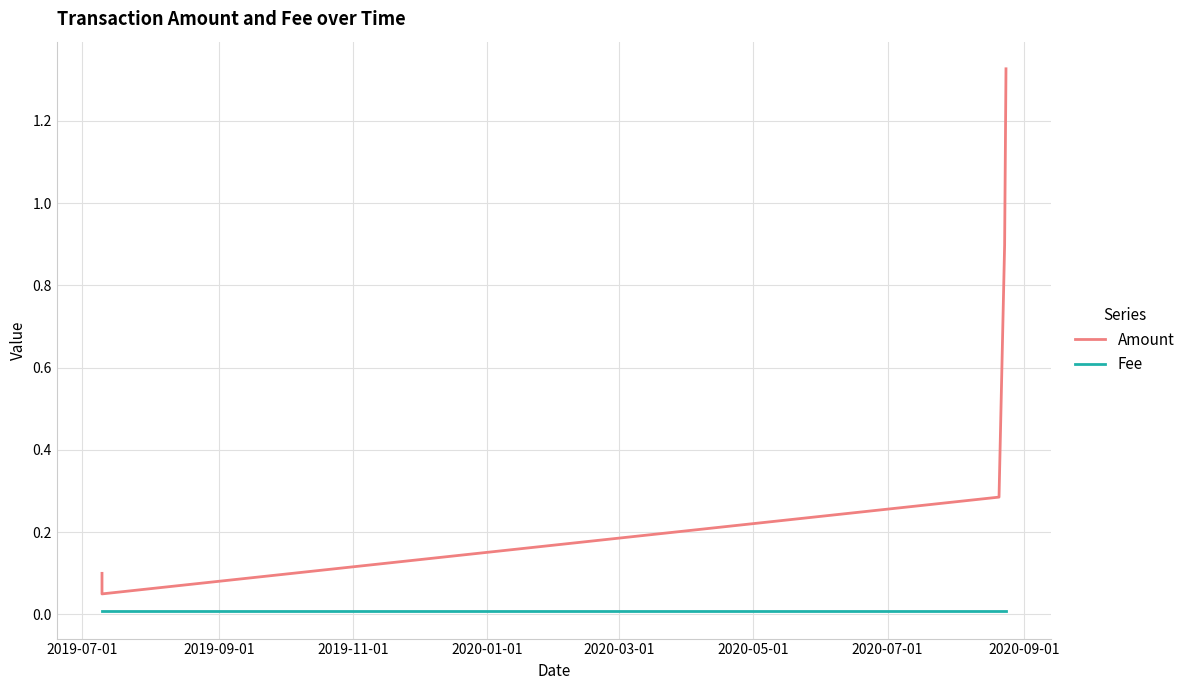

True or false: Amount and Fee cross at least once.

False